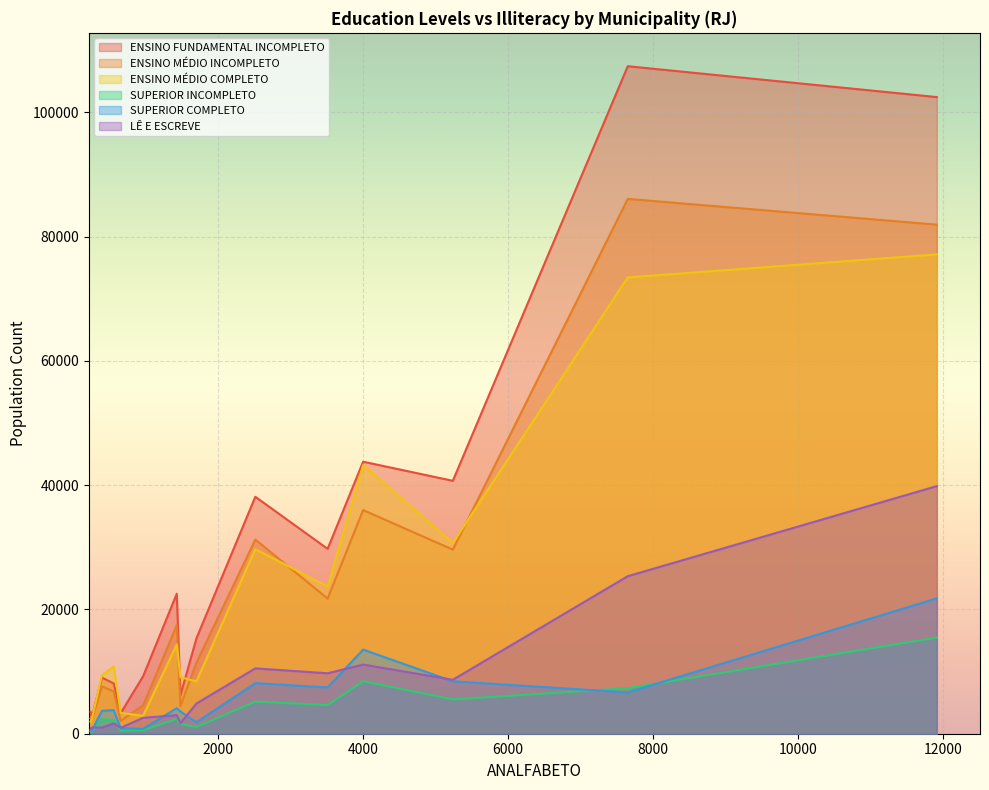

Which series has the widest spread of values?

ENSINO FUNDAMENTAL INCOMPLETO